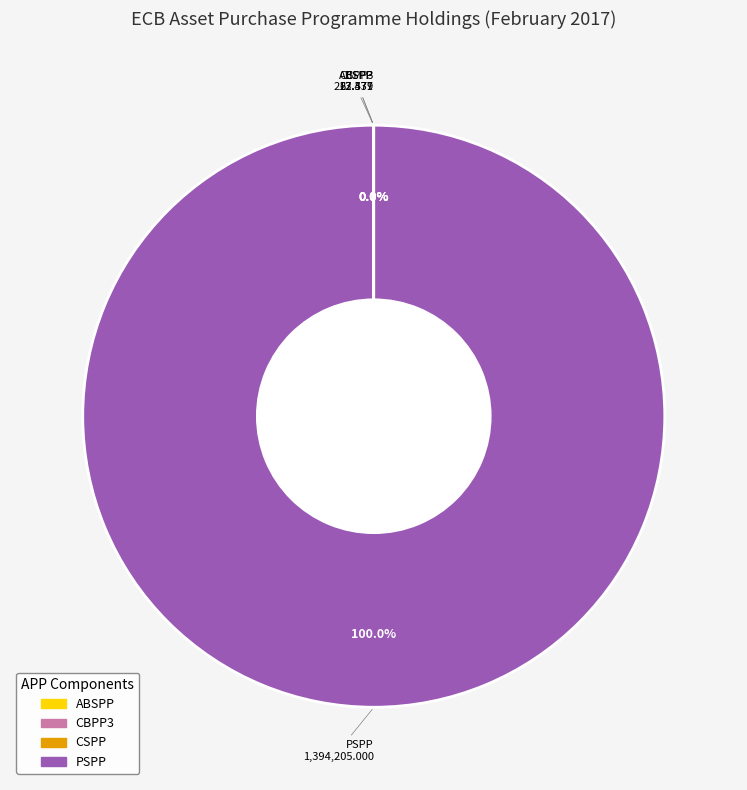

Which slice is the largest?

PSPP